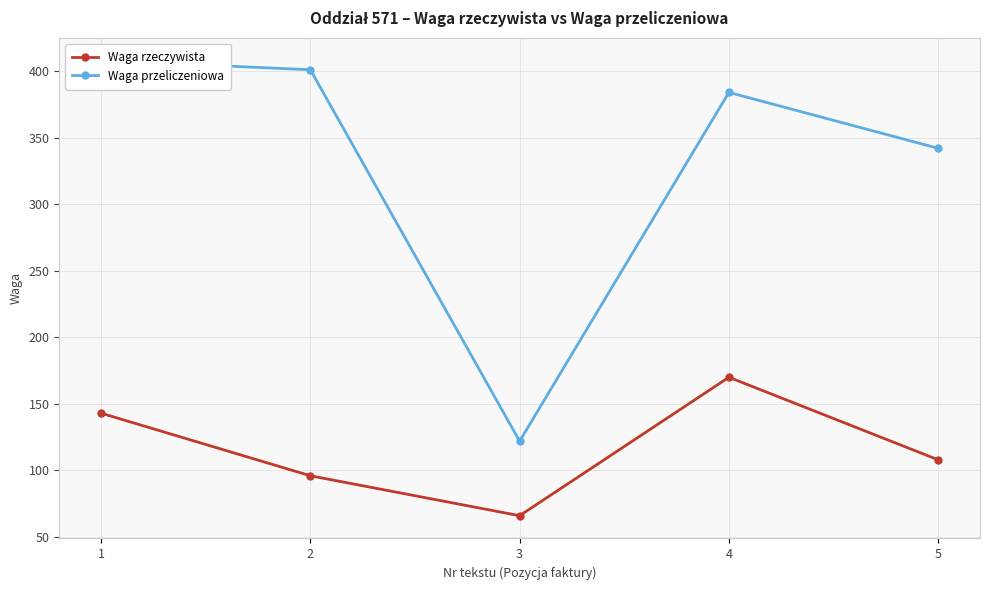

Between 1 and 2, which series saw the biggest shift?

Waga rzeczywista